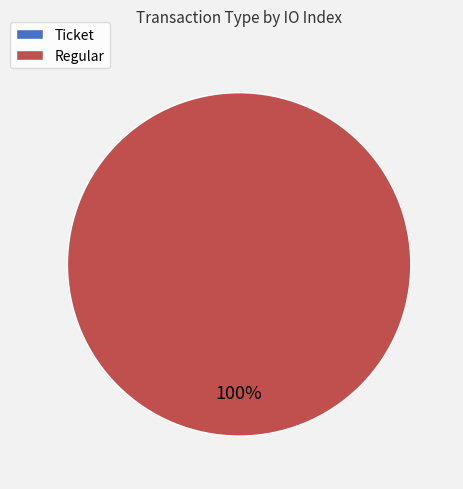

To the nearest percent, what is the difference between the largest and smallest slice percentages?

100%